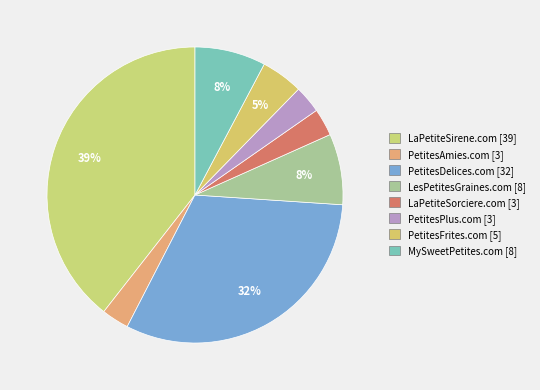

Rank the categories by value from highest to lowest.

LaPetiteSirene.com, PetitesDelices.com, LesPetitesGraines.com, MySweetPetites.com, PetitesFrites.com, PetitesAmies.com, LaPetiteSorciere.com, PetitesPlus.com